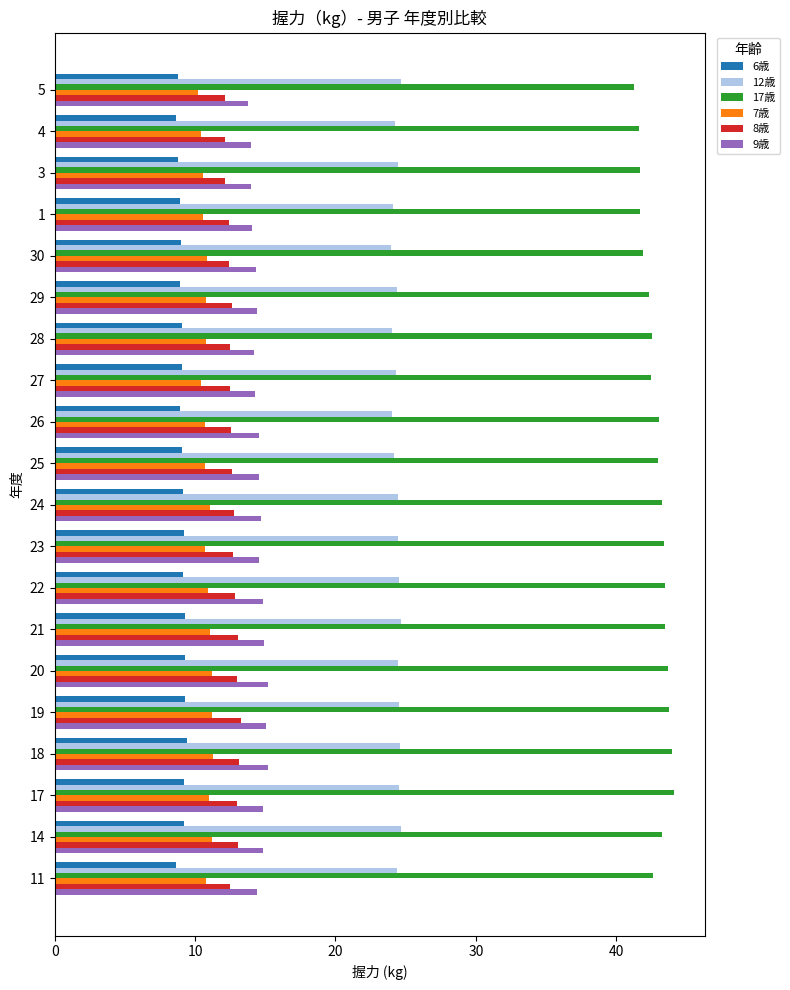

Rank the series by their maximum value, from lowest to highest.

6歳, 7歳, 8歳, 9歳, 12歳, 17歳